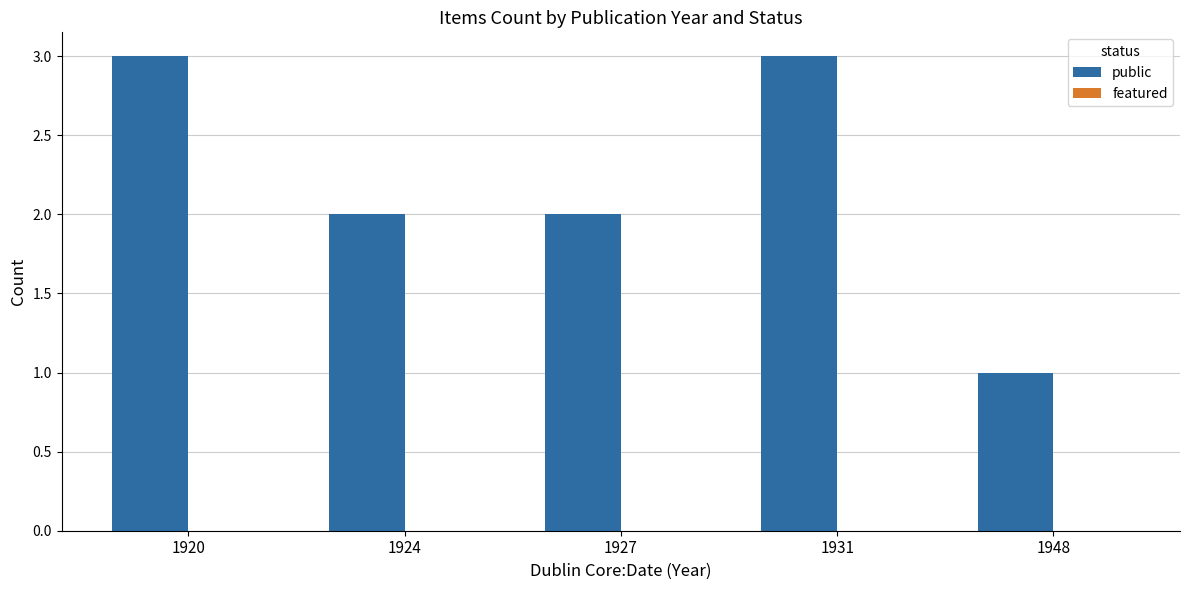

Reading right to left, extract all data points from this chart.

1948=1	1931=3	1927=2	1924=2	1920=3